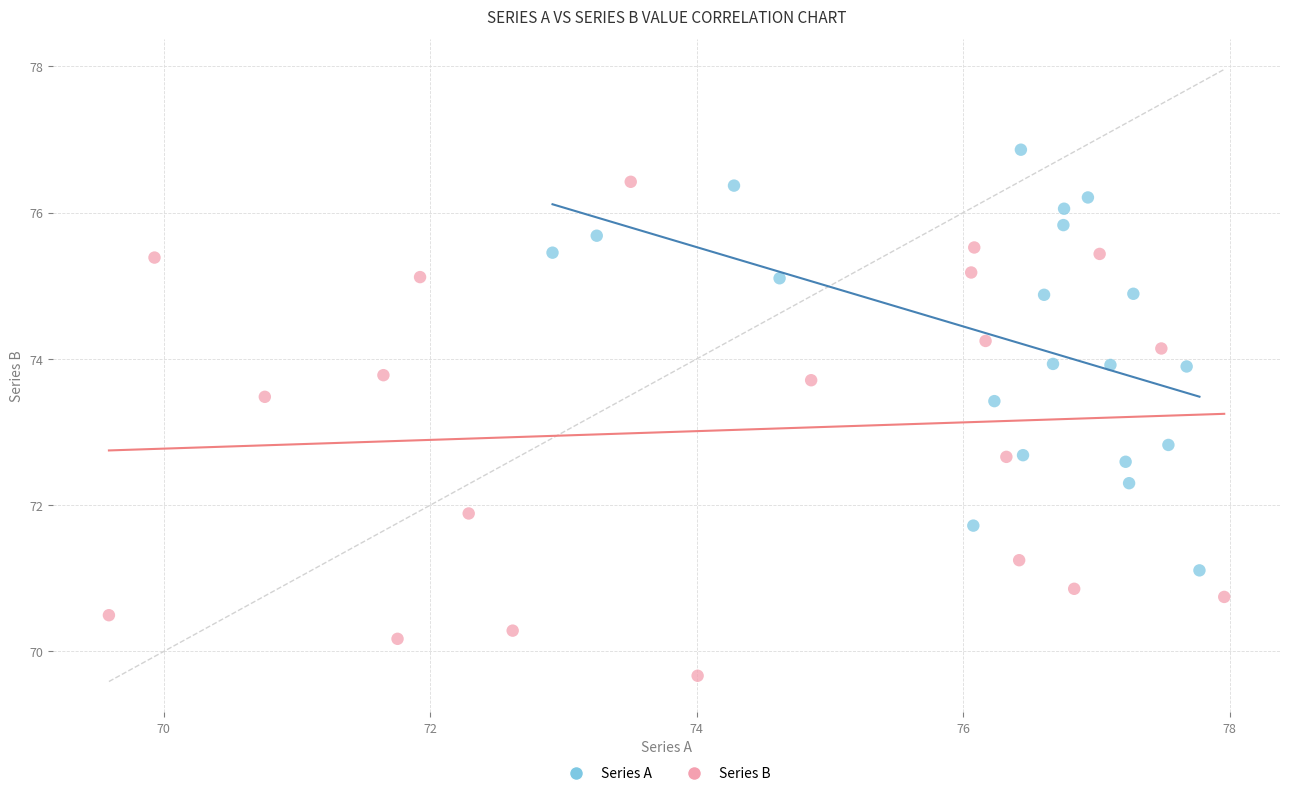

Which series reaches the minimum Y coordinate?

Series B